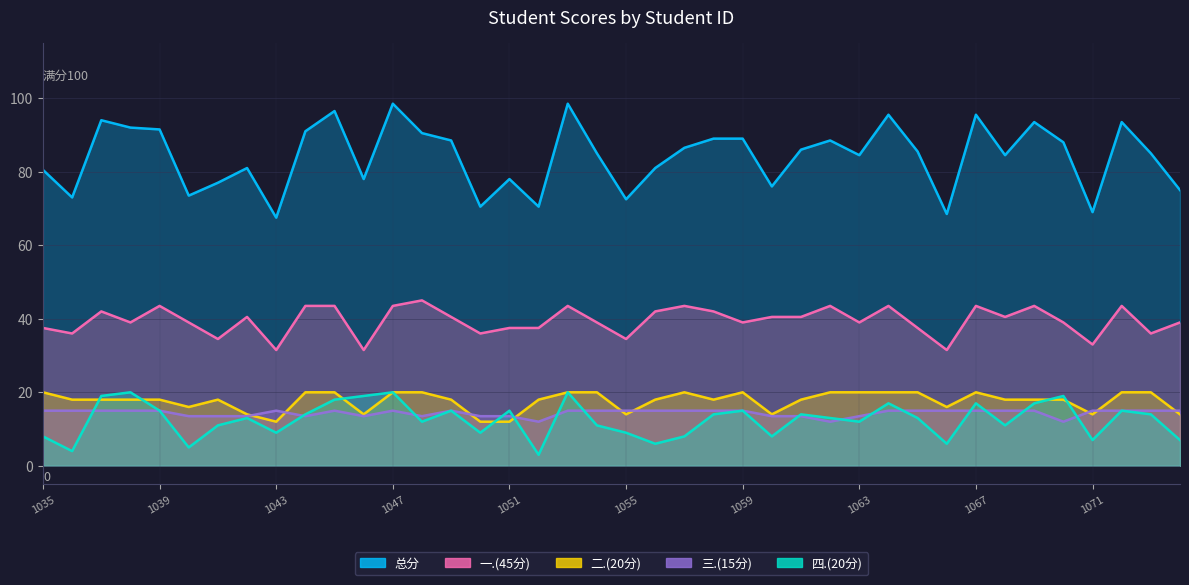

Which category has the lowest value in the 四.(20分) series?

2021061052